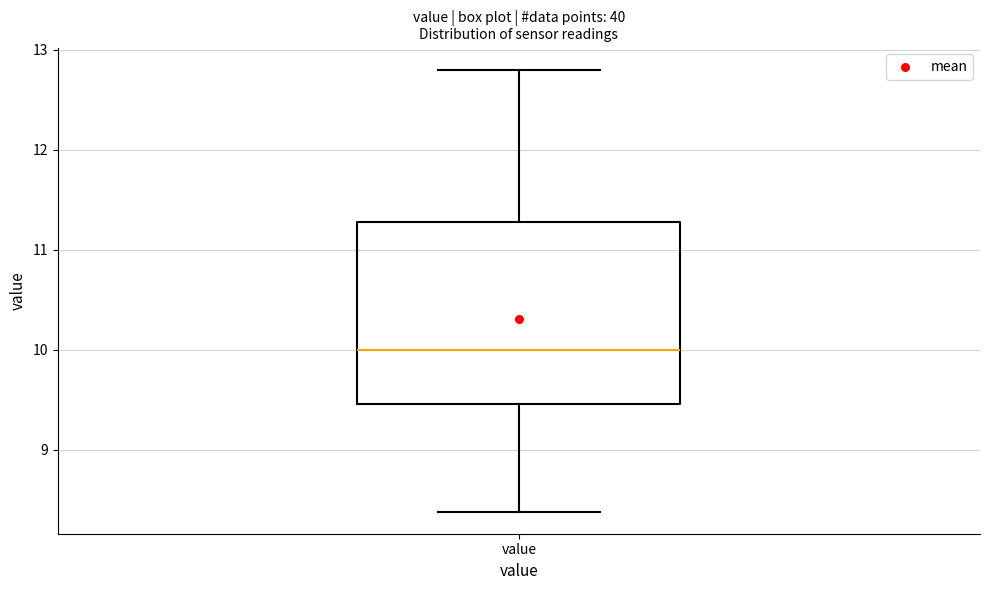

Where is the lower edge of the box for value on the y-axis? The values are not printed on the chart, so give them approximately, as read against the axis.

9.5